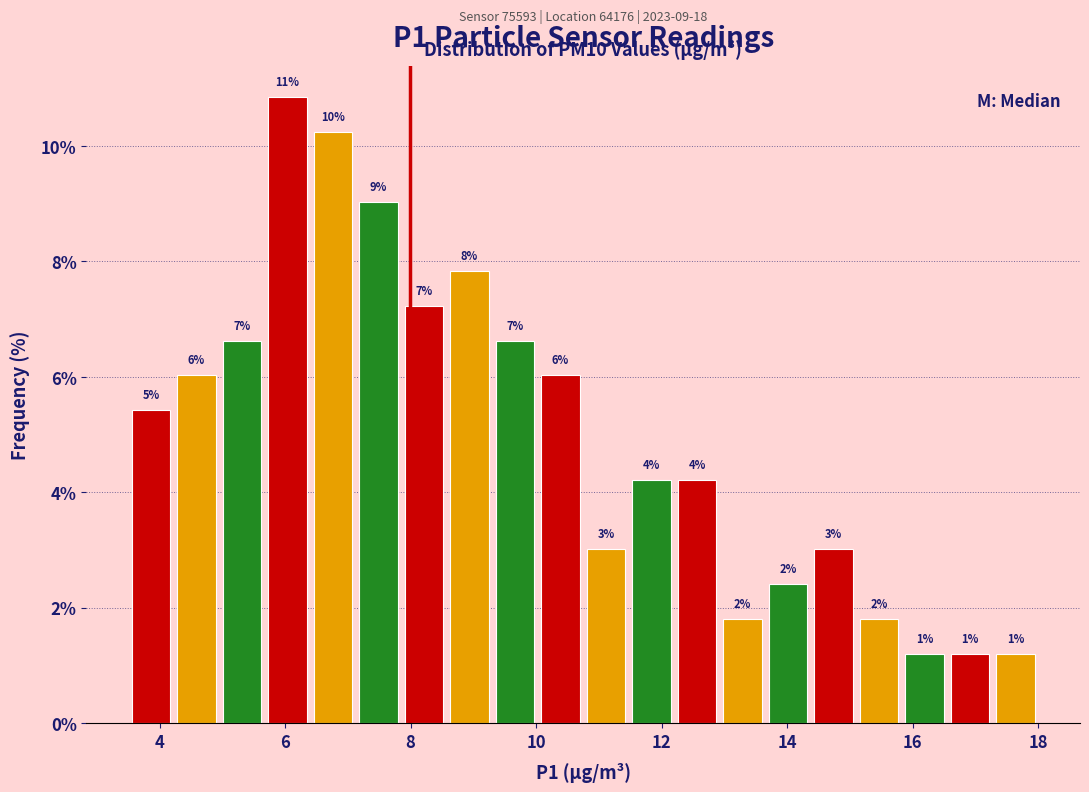

Read against the x-axis, roughly where is the centre of the tallest bar?

6.0